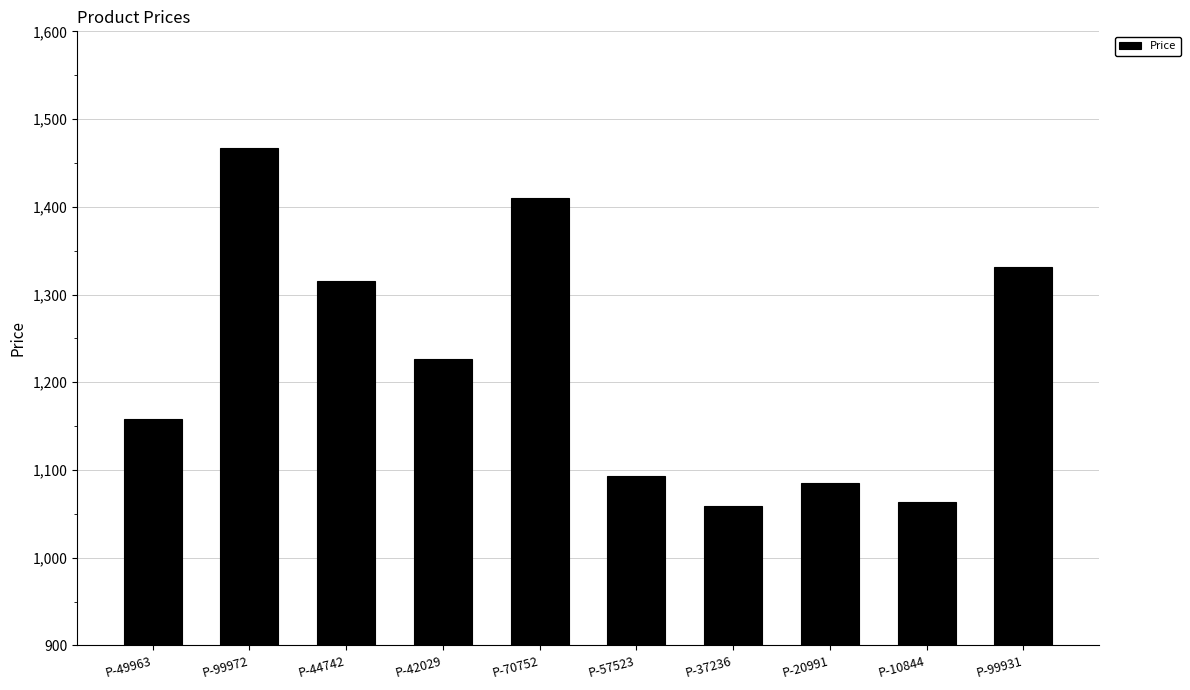

Reading right to left, what are all the values shown in this chart?

P-99931=1331	P-10844=1063	P-20991=1085	P-37236=1059	P-57523=1093	P-70752=1410	P-42029=1226	P-44742=1315	P-99972=1467	P-49963=1158